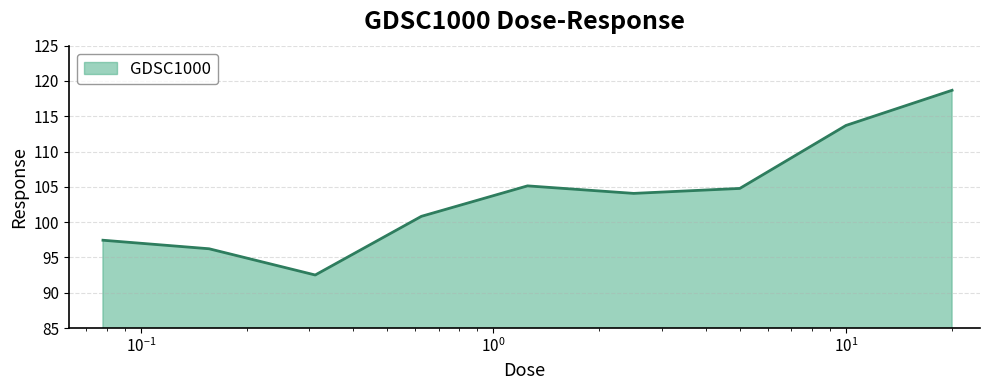

What is the difference between the maximum and minimum values?

26.2